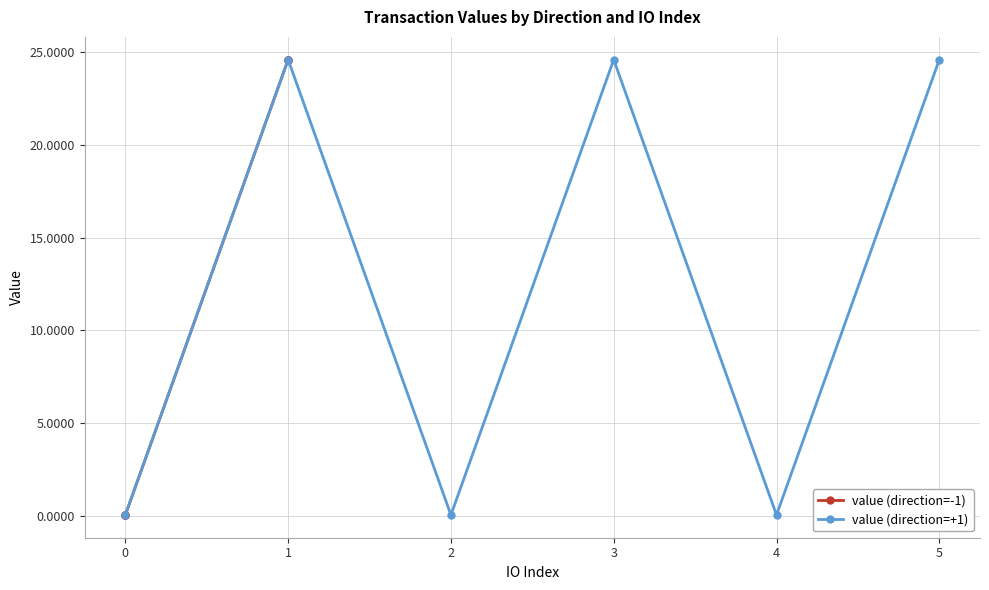

How many data points does each series have?

6